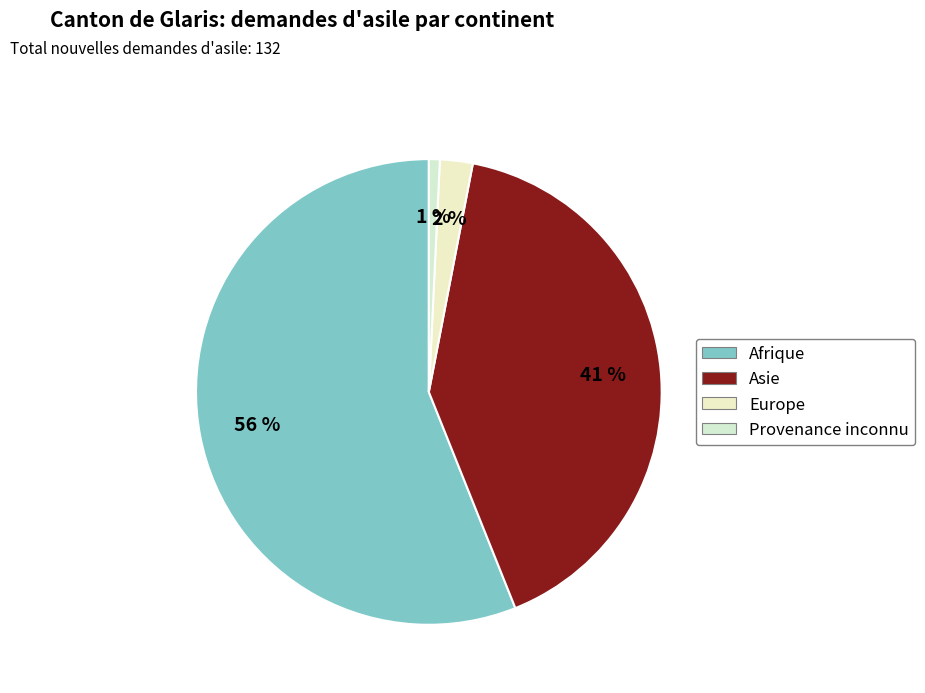

What is the smallest slice in the pie chart?

Provenance inconnu